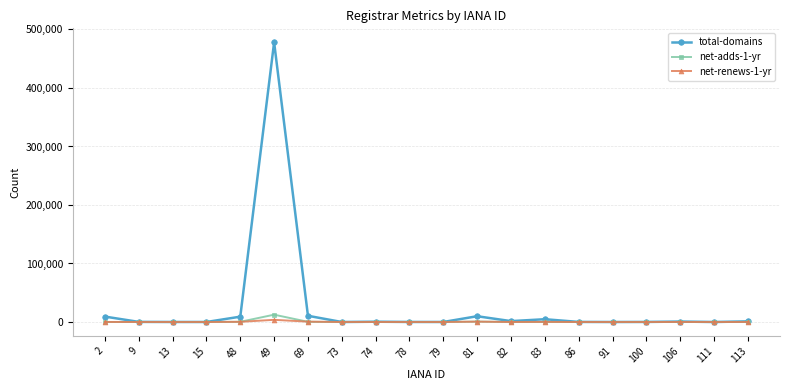

Is the value of net-adds-1-yr at 73 greater than the value of total-domains at 83?

No